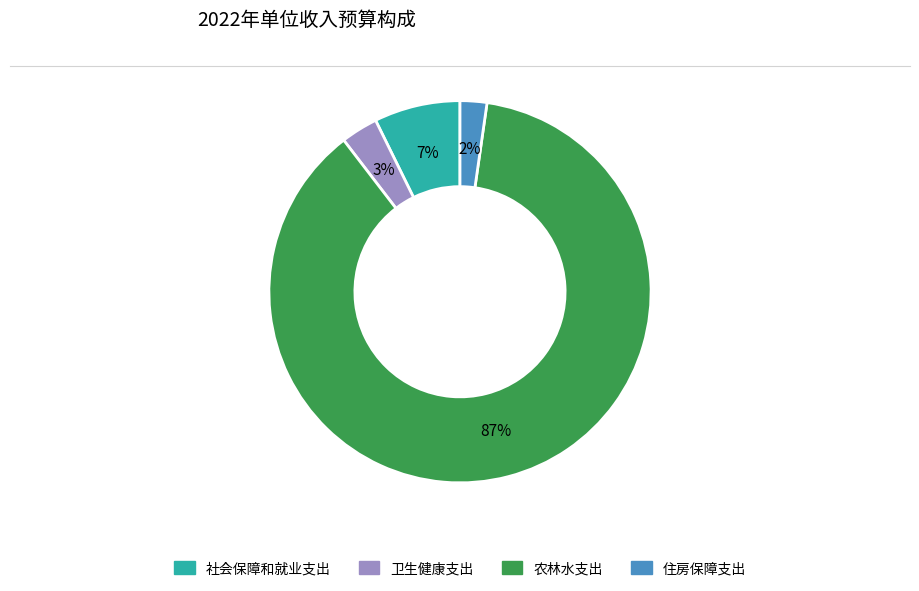

What is the smallest slice in the pie chart?

住房保障支出